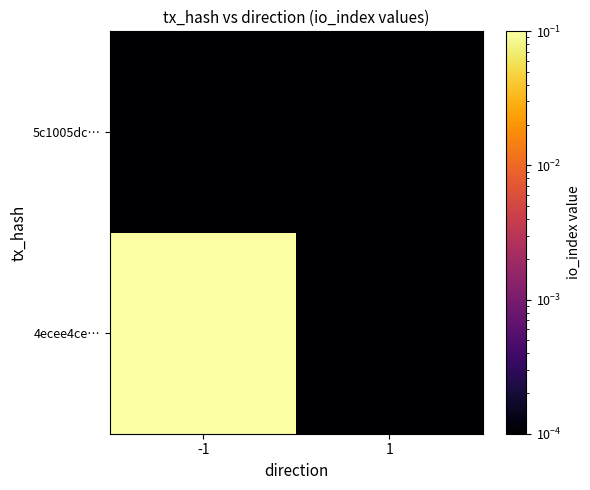

Reading left to right, list all the values displayed in this chart.

4ecee4ce…: -1=1.0	1=0.0
5c1005dc…: -1=0.0	1=0.0